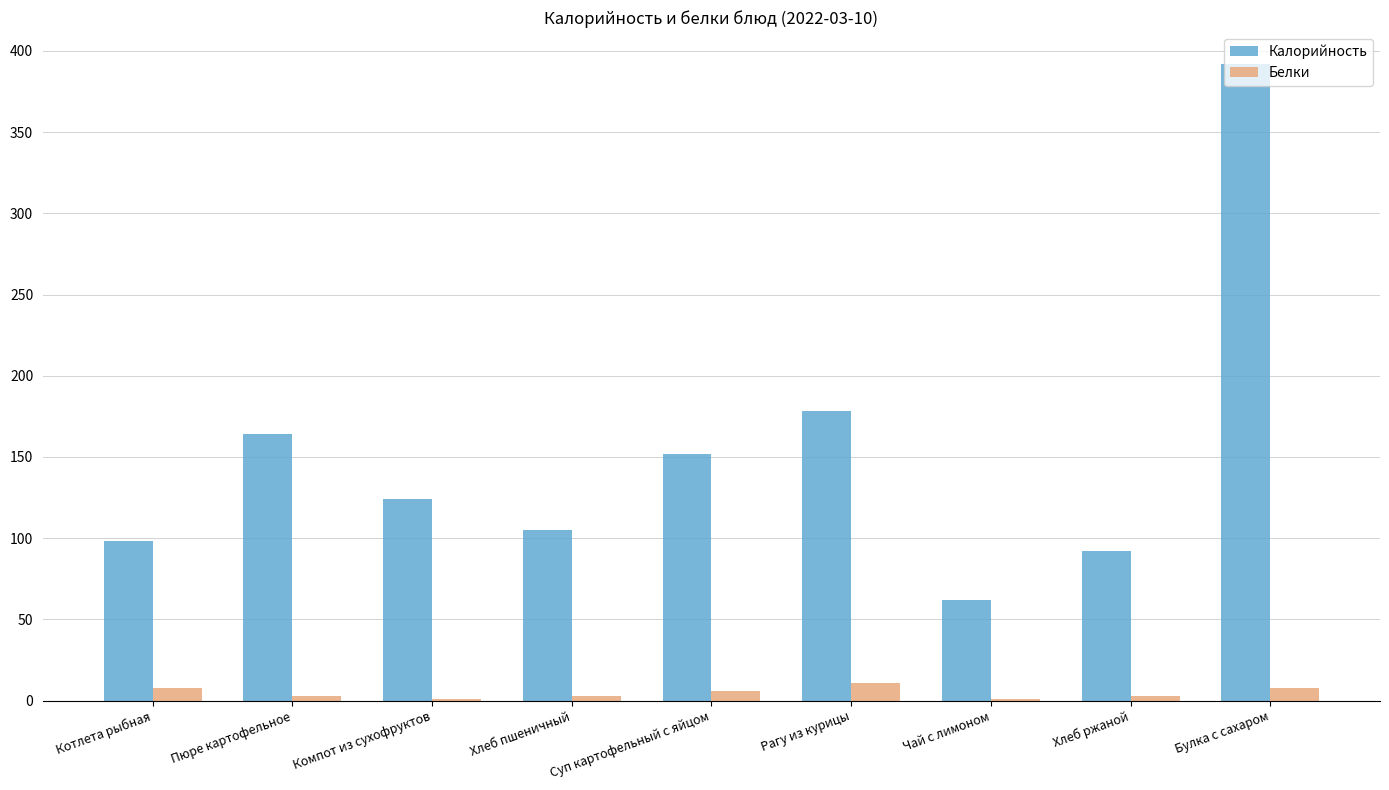

The Калорийность series shows 175 at Компот из сухофруктов. True or false?

False